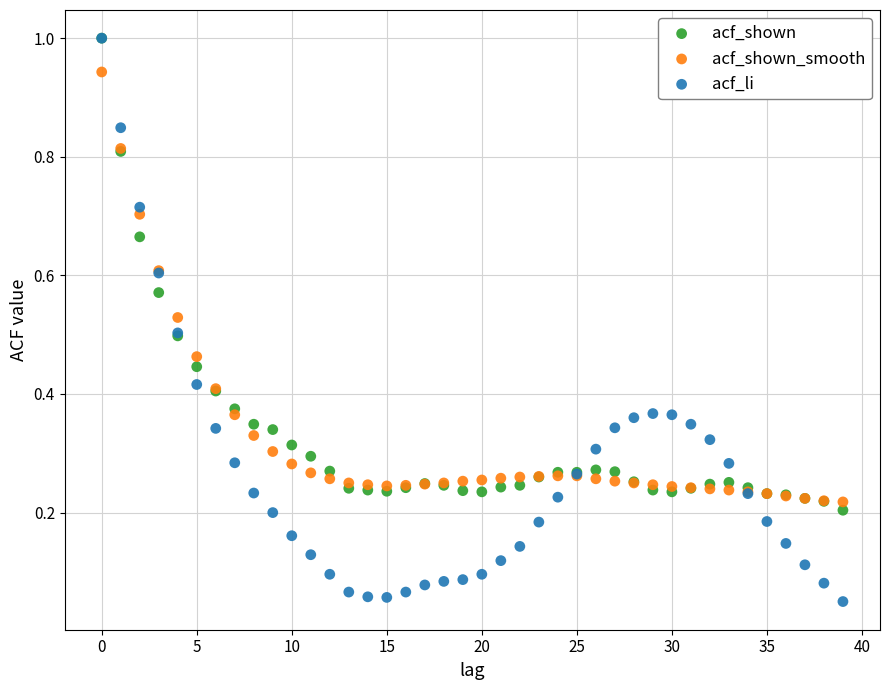

Which series reaches the minimum Y coordinate?

acf_li